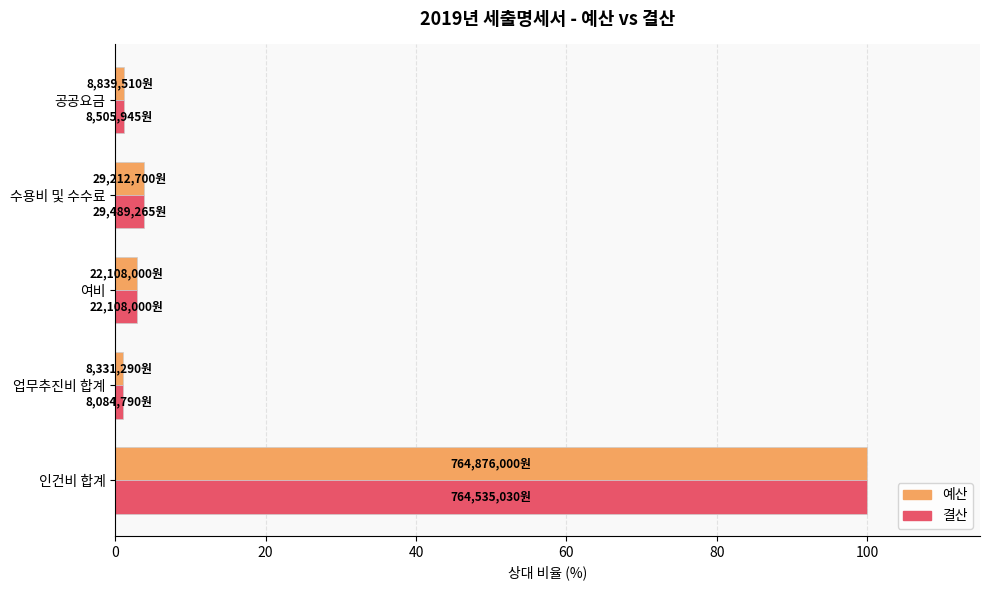

What is the difference between the second highest and minimum values in the 예산 series?

2.7